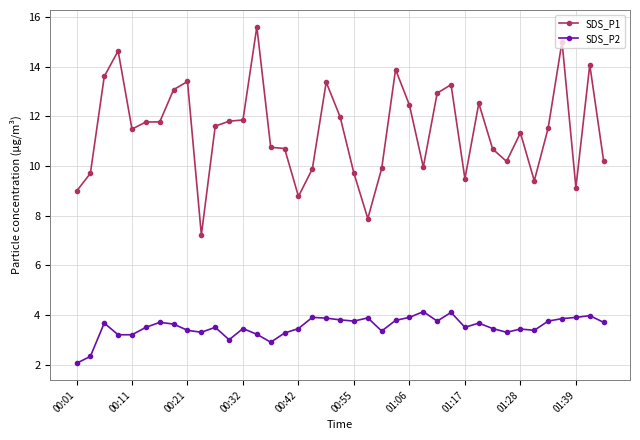

How many distinct data groups are displayed?

2